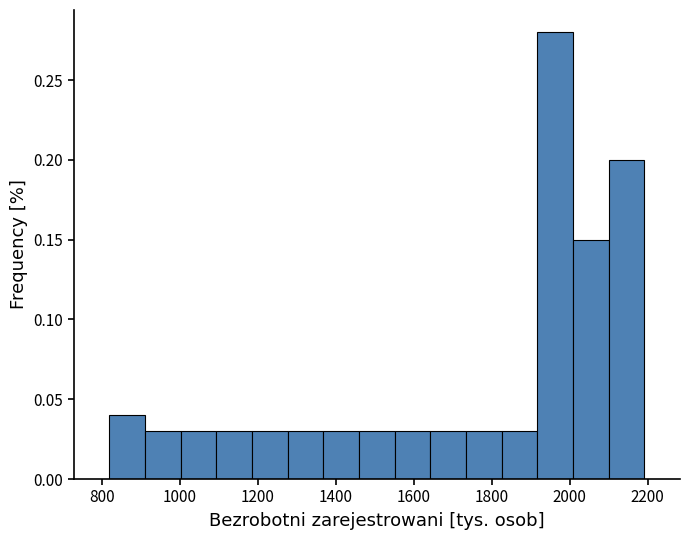

Which range on the x-axis has the tallest bar?

1920 to 2000